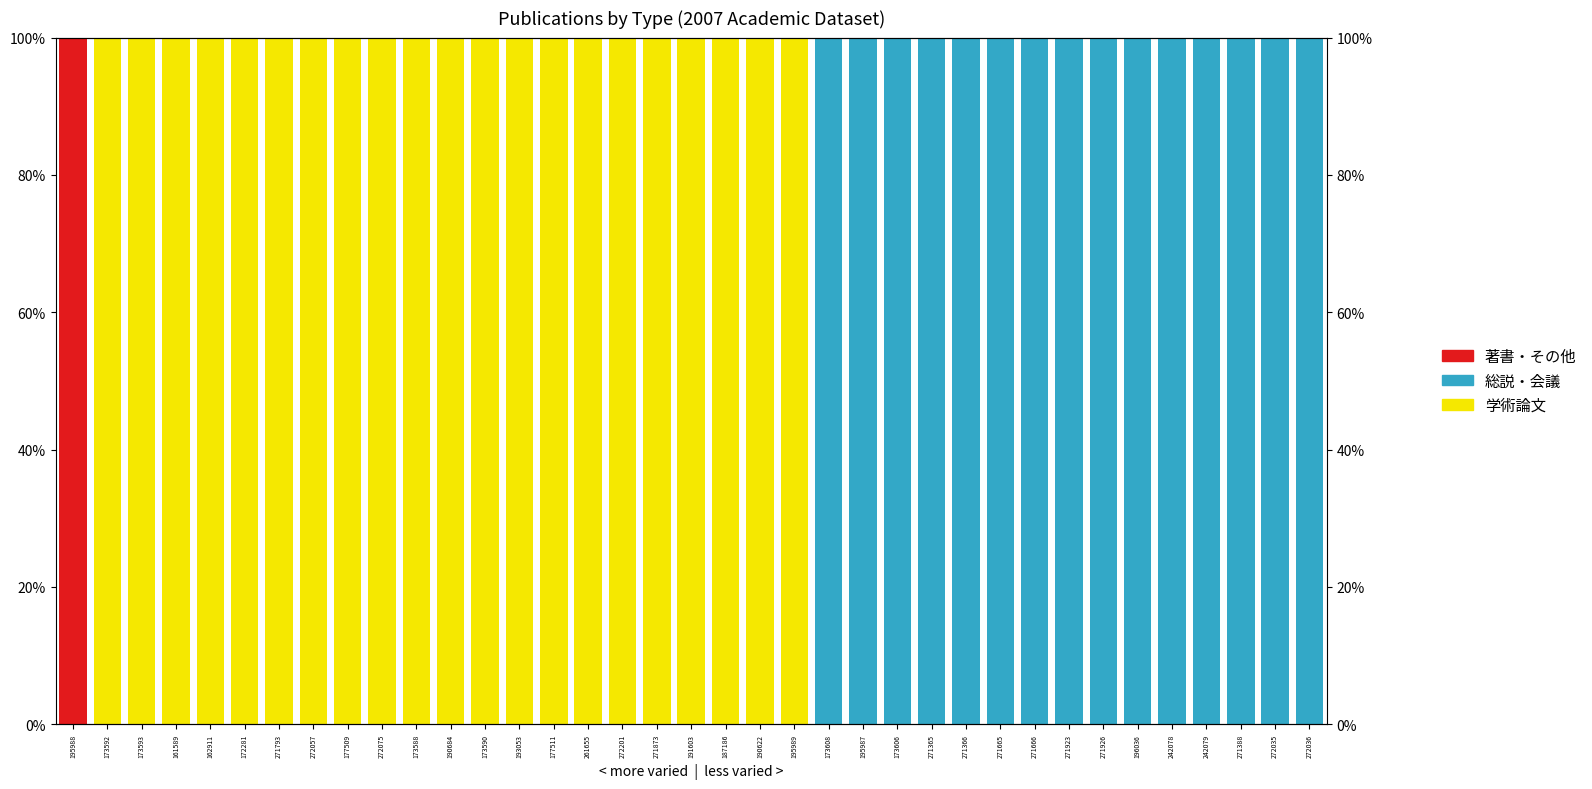

Are the bars horizontal?

No